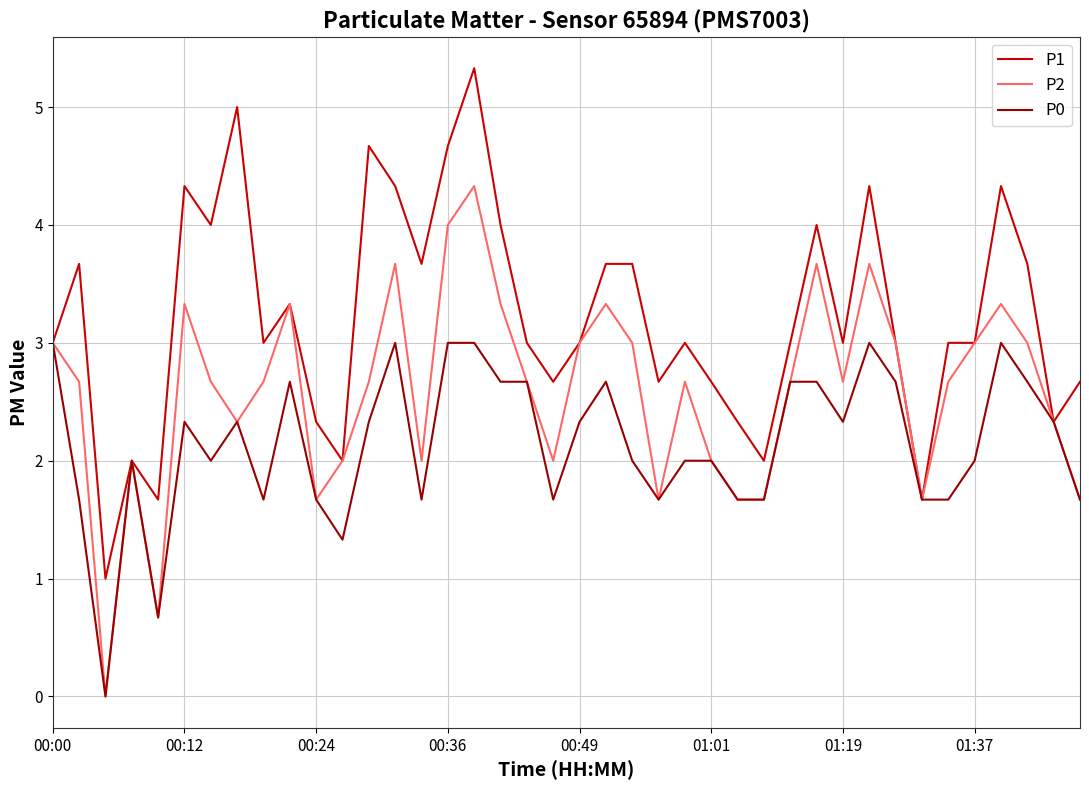

What is the greatest value displayed?

5.3